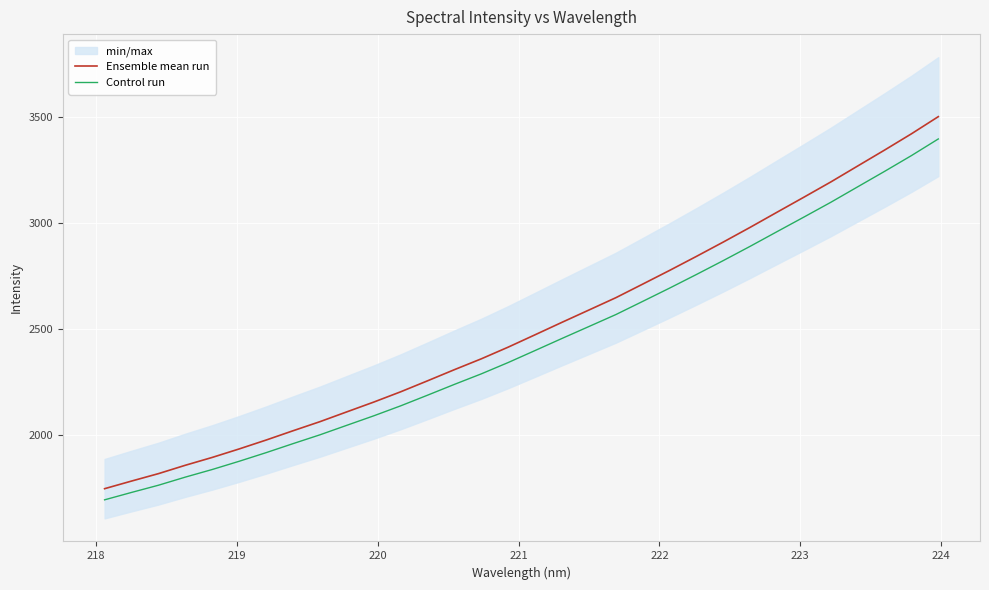

What is the minimum value for Control run?

1696.7